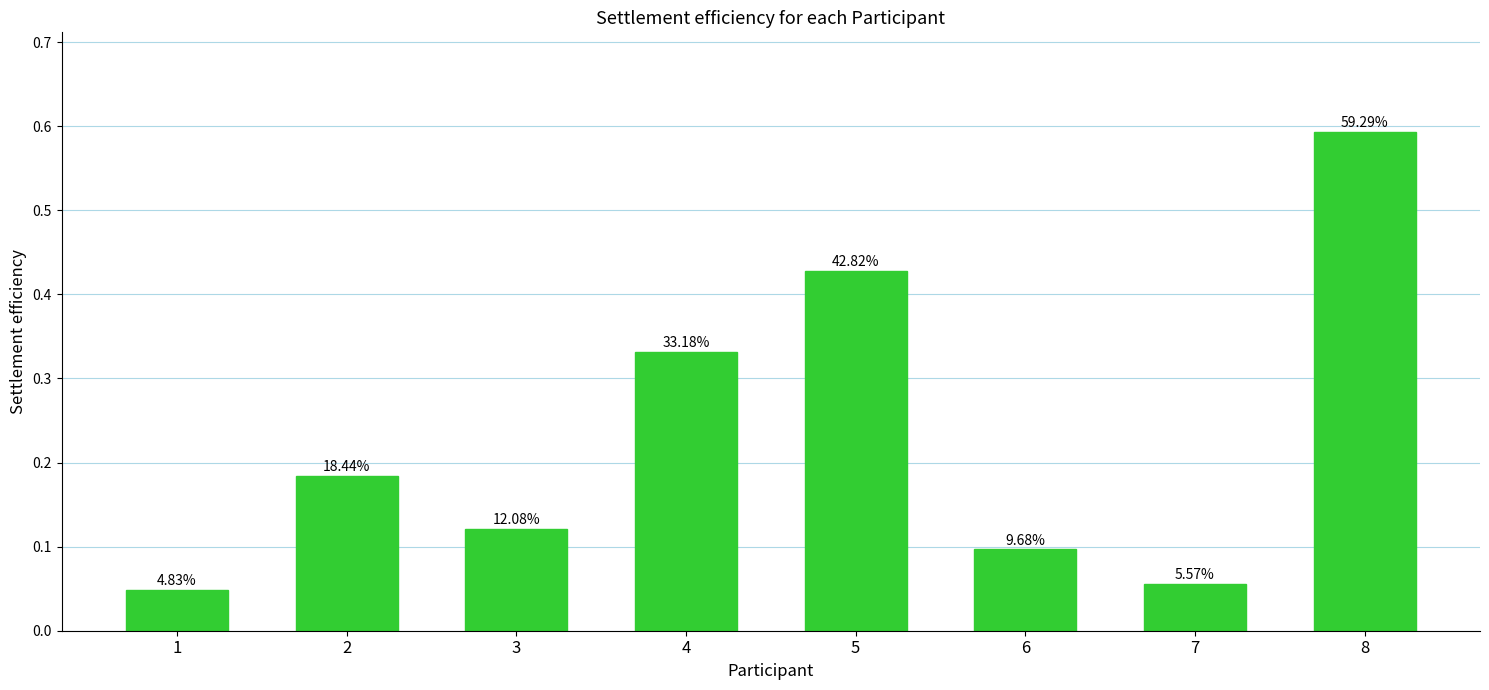

Reading right to left, list all the values displayed in this chart.

8=0.6	7=0.1	6=0.1	5=0.4	4=0.3	3=0.1	2=0.2	1=0.0